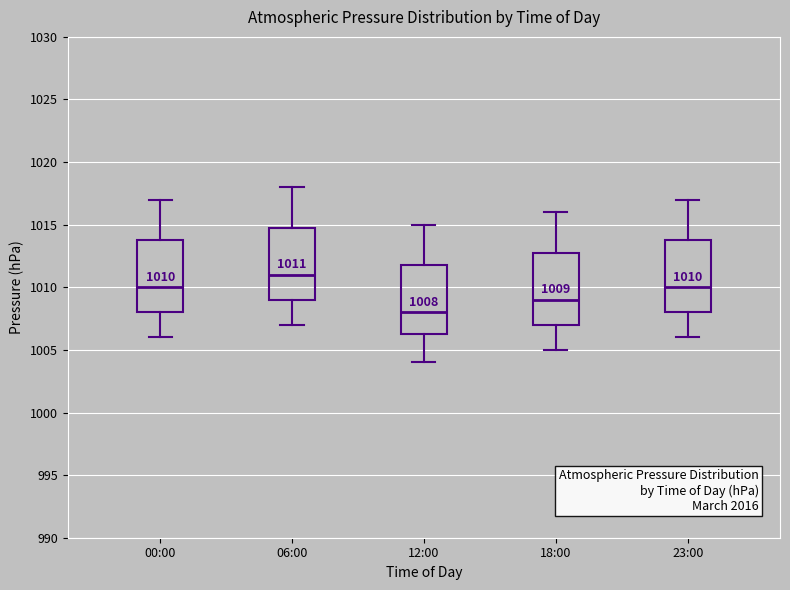

Which box has the highest median line?

06:00